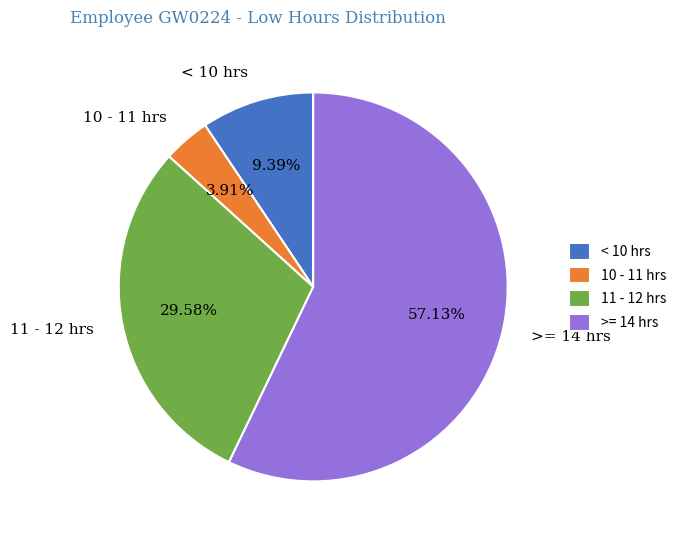

Combined, do 10 - 11 hrs and < 10 hrs account for over 50%?

No